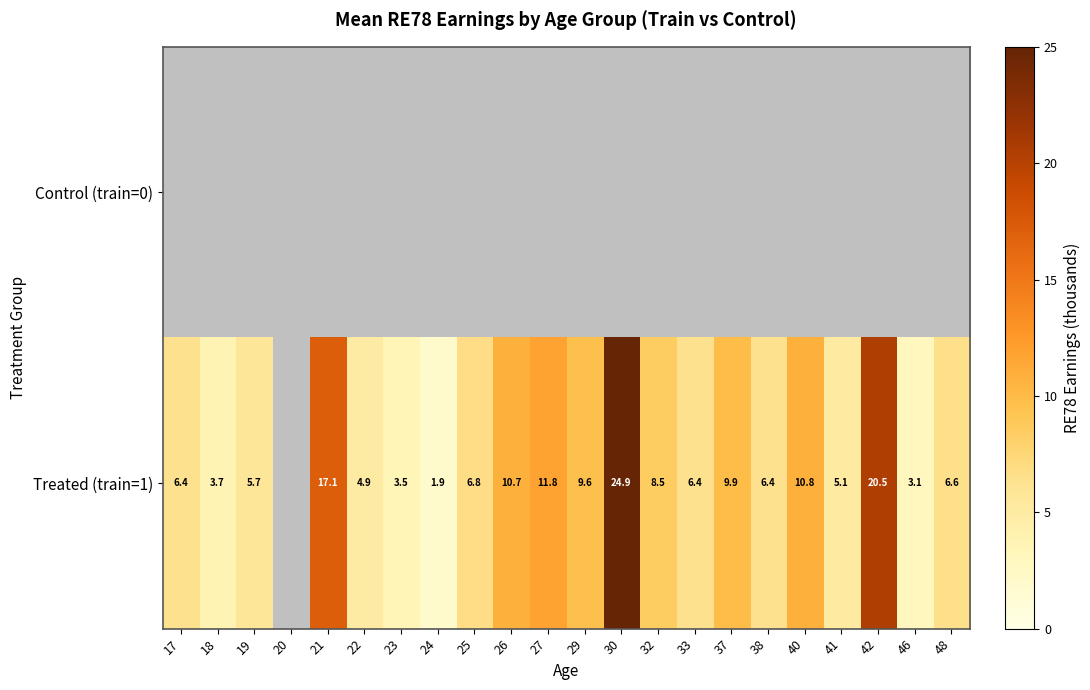

The Treated (train=1) series shows 6.8 at 25. True or false?

True